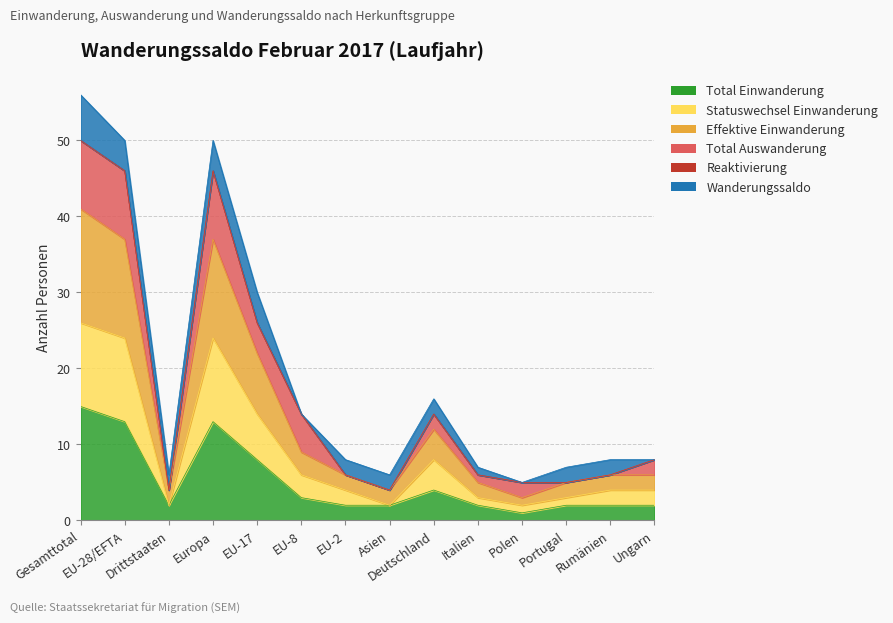

How many values in the Total Einwanderung series are below 2?

1